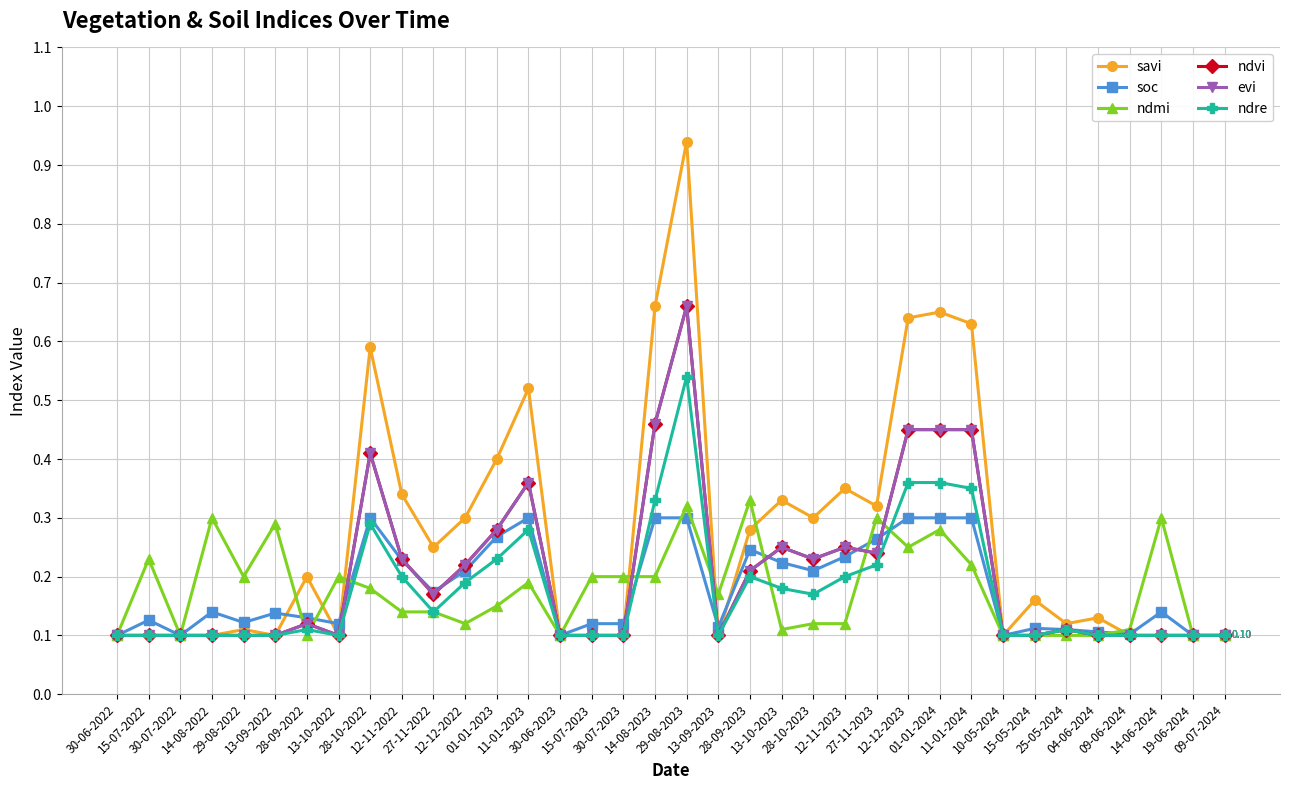

After their last crossing, which series has the higher values: ndmi or ndre?

ndre